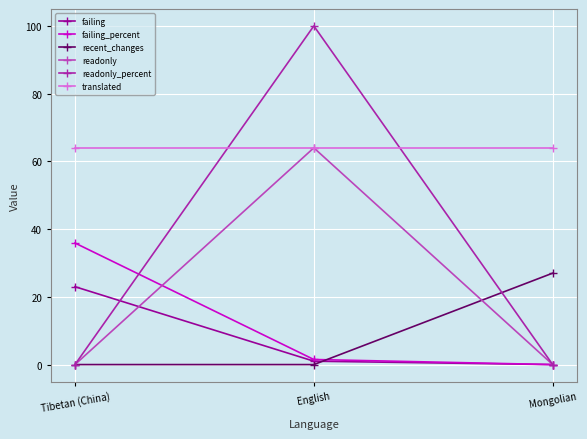

What is the spread (max minus min) of values at English?

100.0